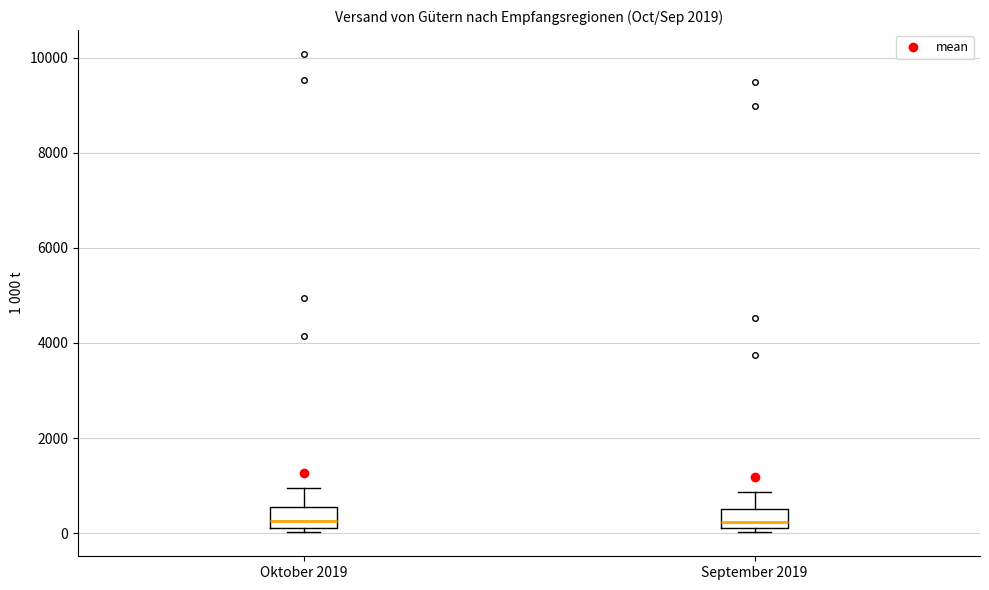

Reading left to right, transcribe this box plot: for each box, give where its median line is, the range the box spans, and where its two whiskers end, as read against the y-axis. The values are not printed on the chart, so give them approximately, as read against the axis.

Oktober 2019: median 200 (just above the box's lower edge), box 200 to 600, whiskers 0 to 1000
September 2019: median 200, box 0 to 600, whiskers 0 (just below the box's lower edge) to 800